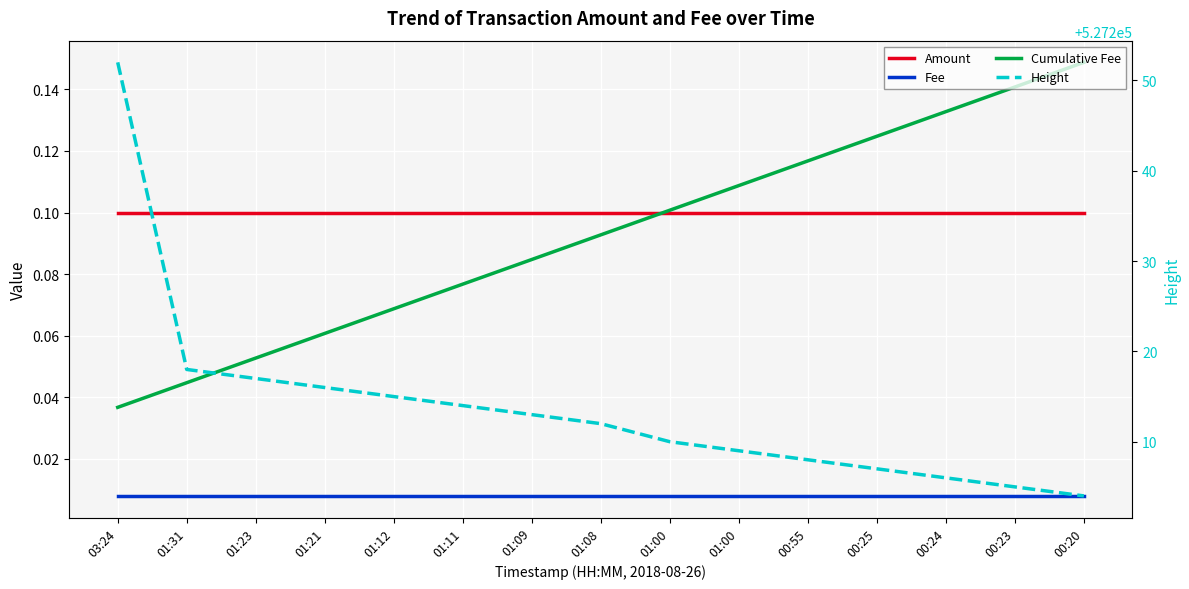

How many distinct data groups are displayed?

4